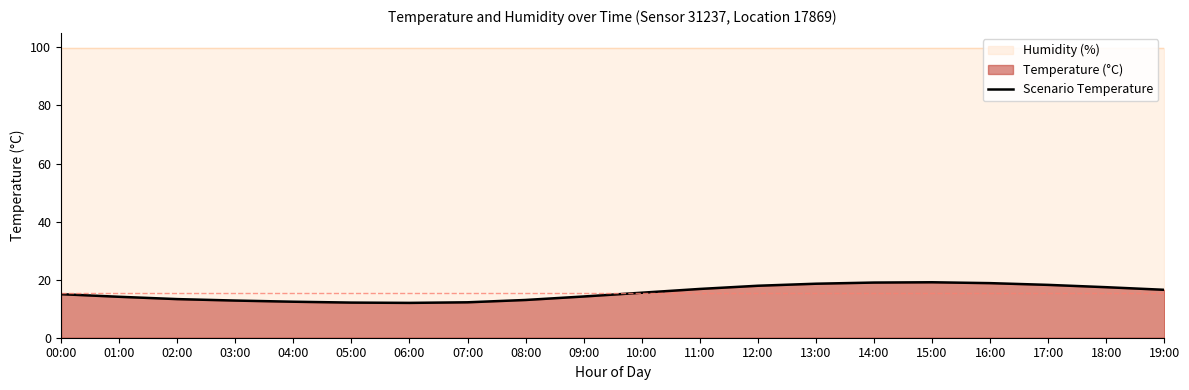

What is the label of the 1st point from the left?

00:00